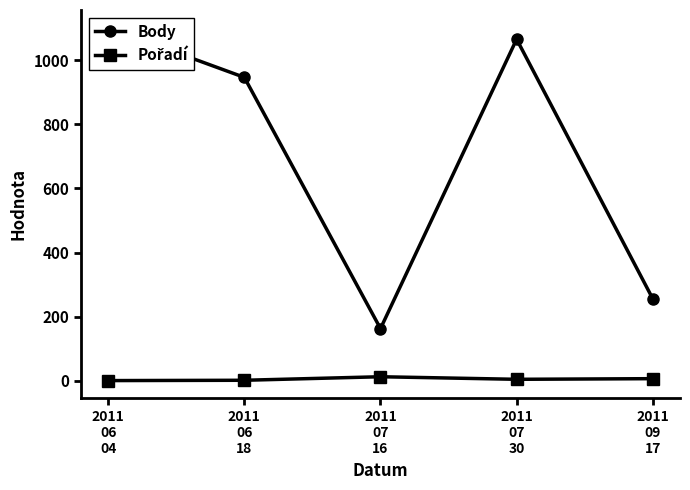

Is this an area chart (filled region under the line)?

No